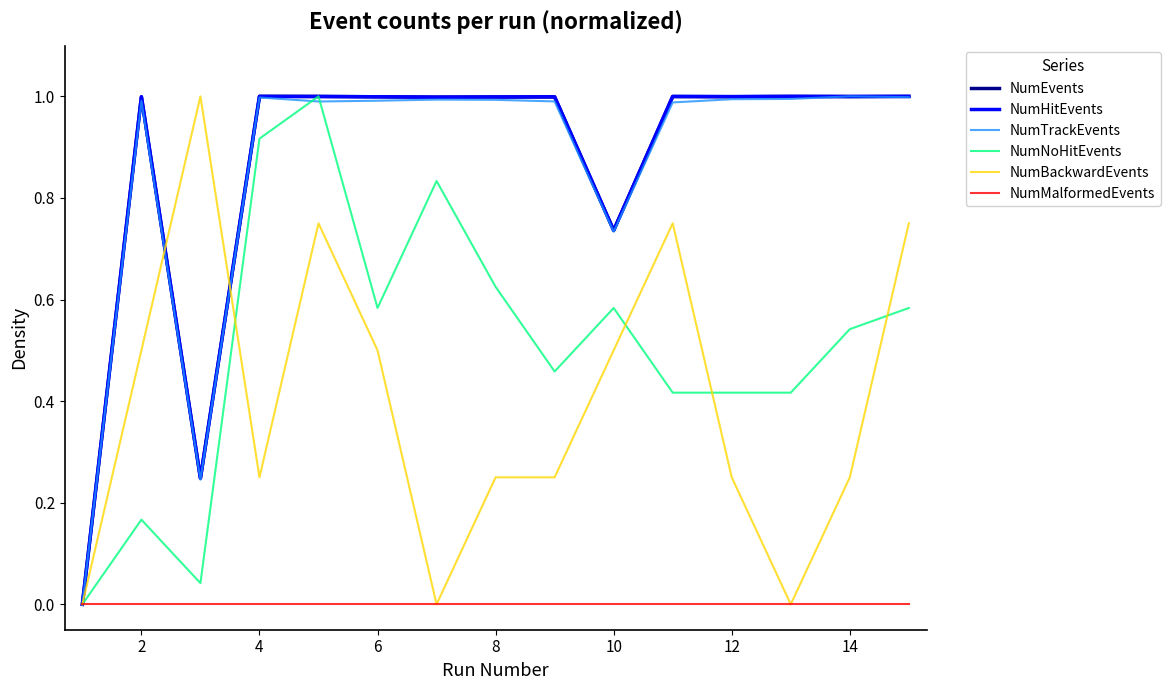

Does the chart display data point markers on the line(s)?

No